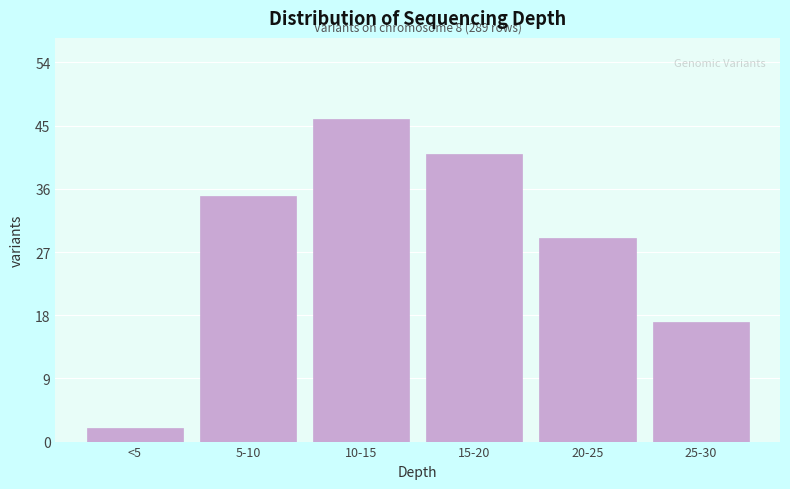

Reading left to right, extract all data points from this chart.

2	35	46	41	29	17